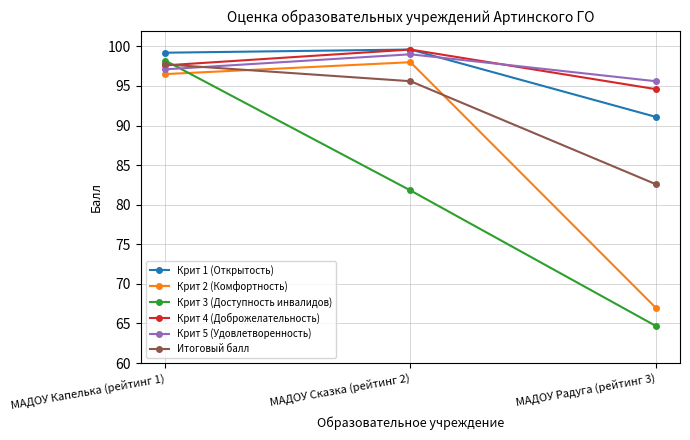

What is the spread (max minus min) of values at МАДОУ Сказка (рейтинг 2)?

17.8